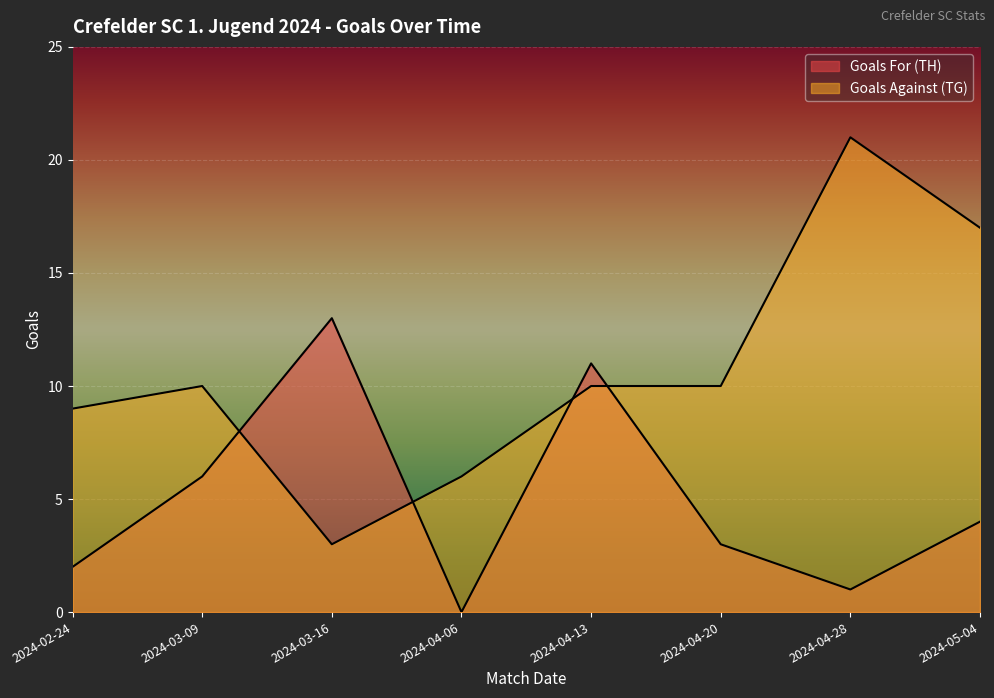

Rank the categories by Goals For (TH) value from lowest to highest.

2024-04-06, 2024-04-28, 2024-02-24, 2024-04-20, 2024-05-04, 2024-03-09, 2024-04-13, 2024-03-16